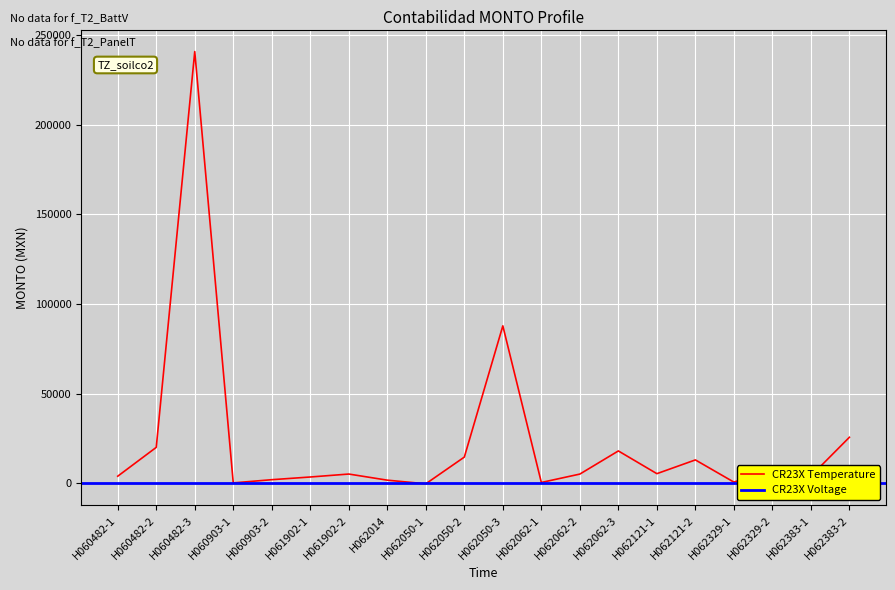

What is the approximate value at H060903-1?

190.7